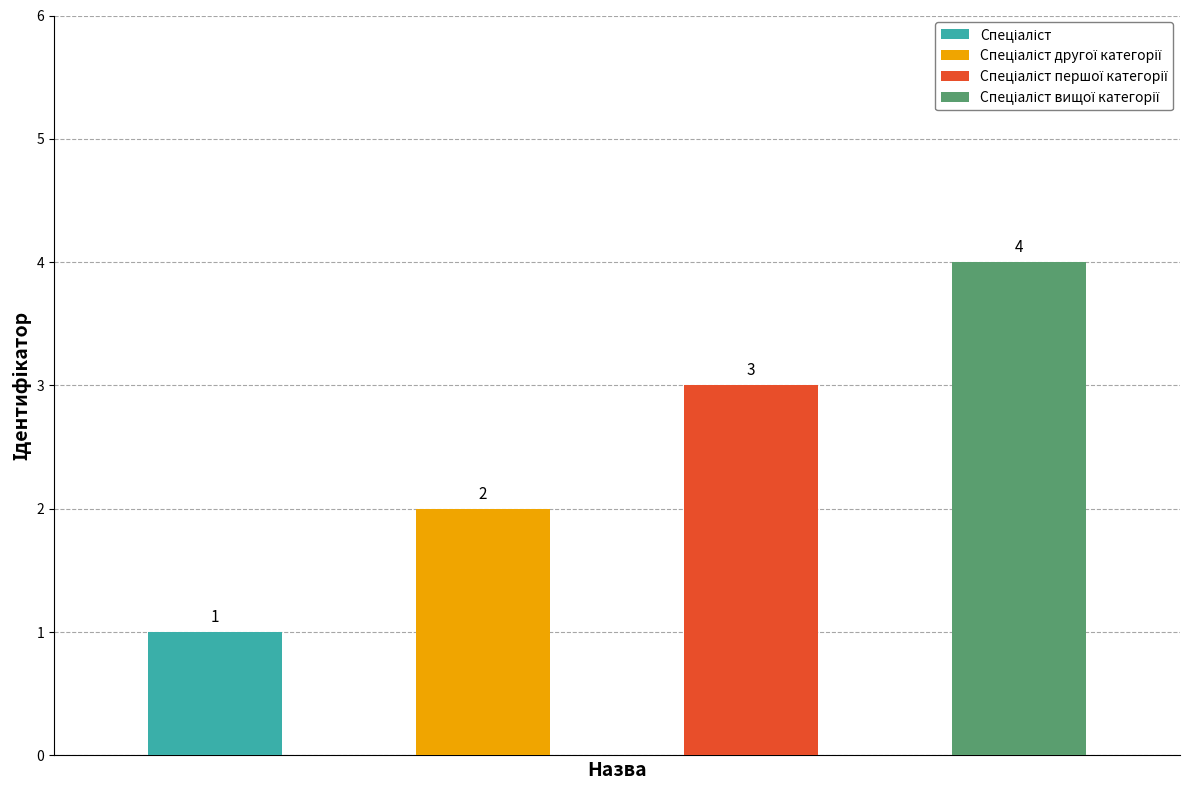

Where is the data nearest to the value 2?

Спеціаліст другої категорії